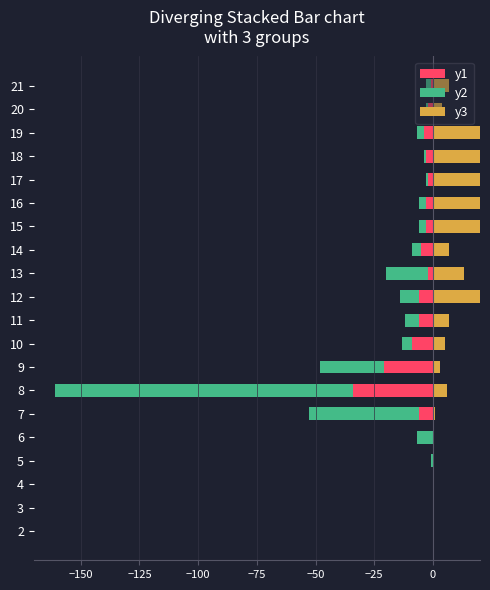

Reading left to right, list all the values displayed in this chart.

y1: 0	0	0	0	0	-6	-34	-21	-9	-6	-6	-2	-5	-3	-3	-2	-3	-4	-2	-1
y2: 0	0	0	-1	-7	-47	-127	-27	-4	-6	-8	-18	-4	-3	-3	-1	-1	-3	-1	-2
y3: 0	0	0	0	0	1	6	3	5	7	26	13	7	20	49	98	74	32	4	7